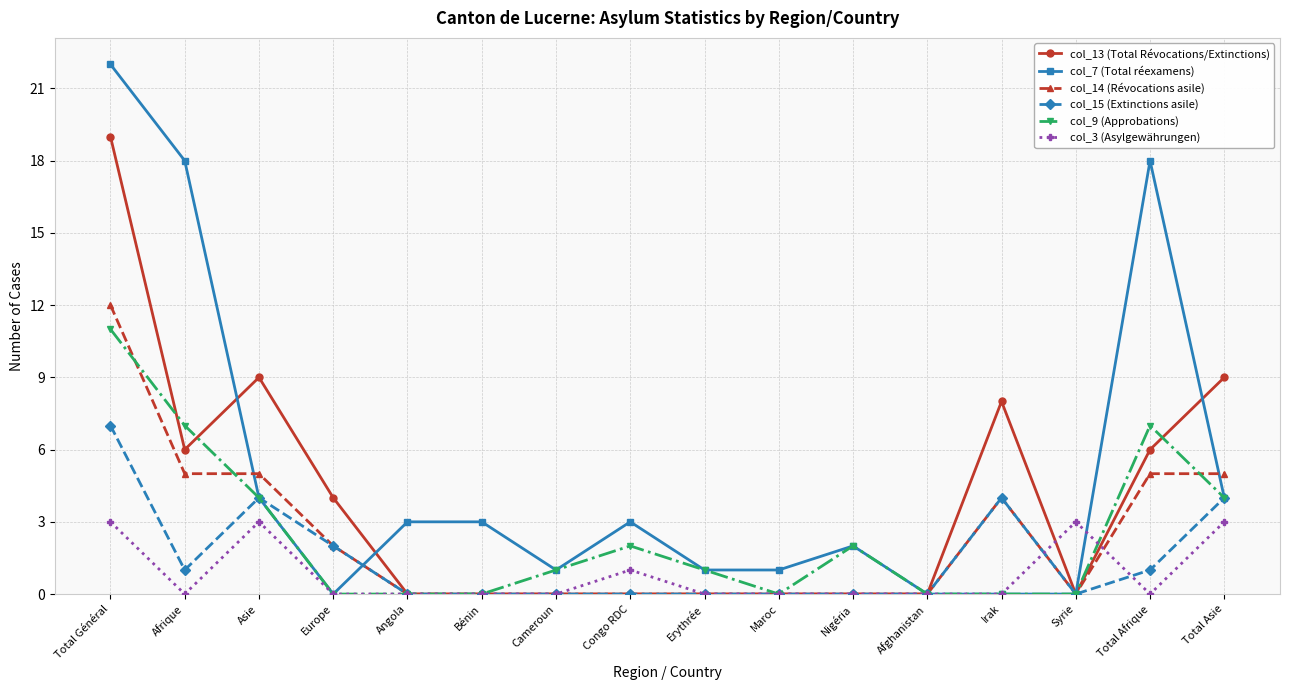

What is the label of the 10th point from the right?

Cameroun